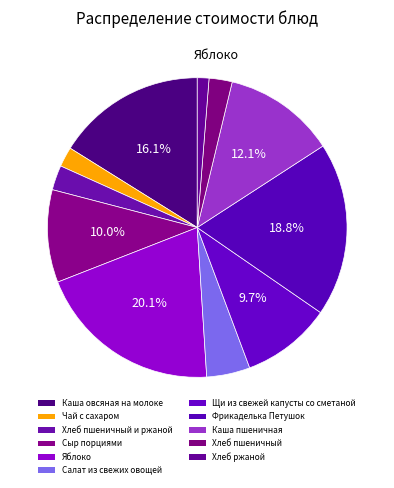

How many segments does this pie chart have?

11